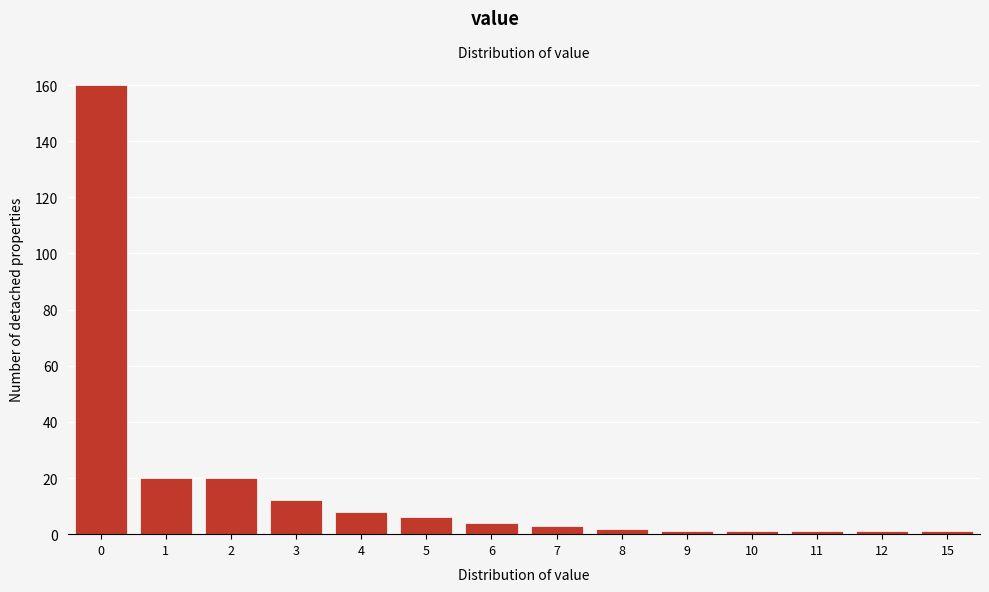

Reading left to right, what are all the values shown in this chart?

0=160	1=20	2=20	3=12	4=8	5=6	6=4	7=3	8=2	9=1	10=1	11=1	12=1	15=1